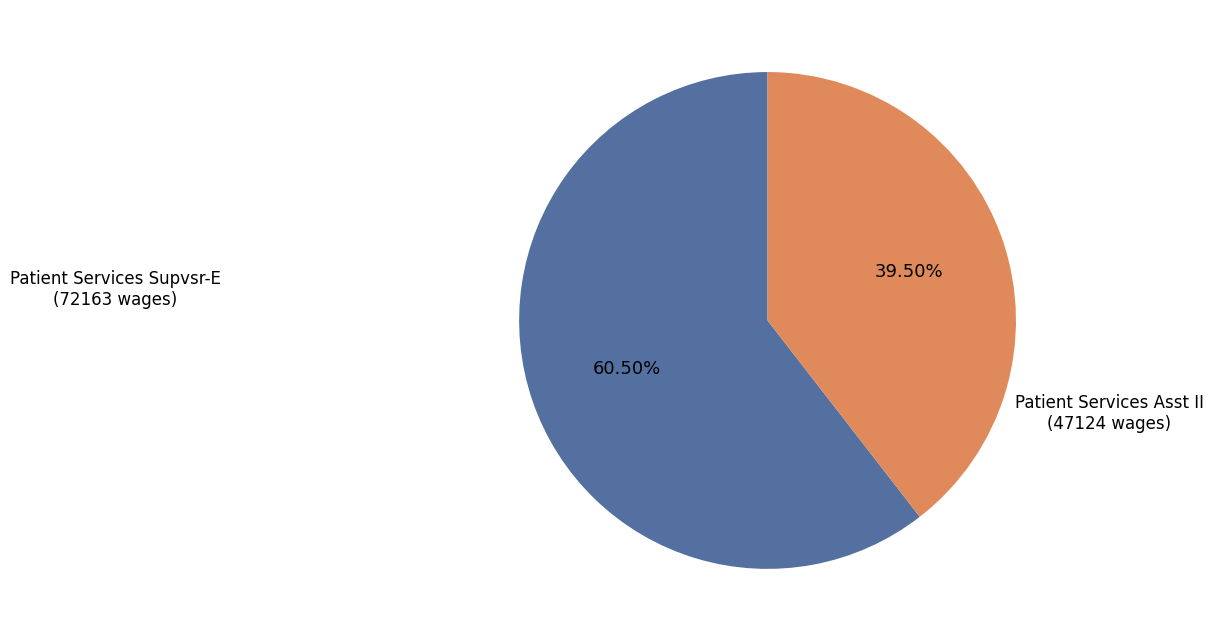

Is there a majority slice in this chart?

Yes